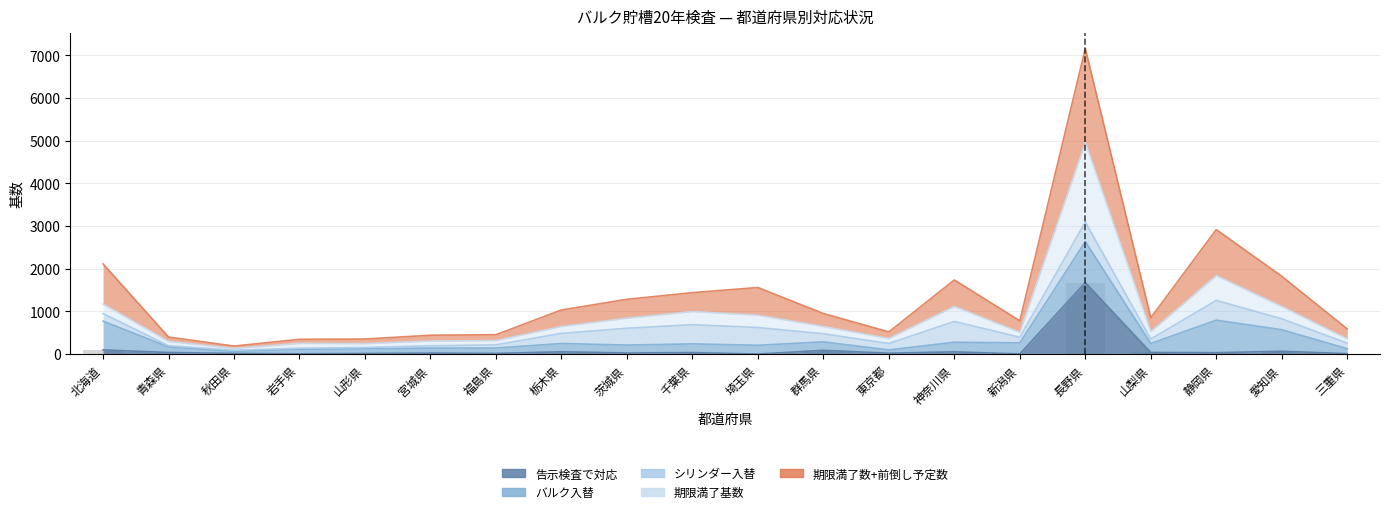

What is the greatest value displayed?

7155